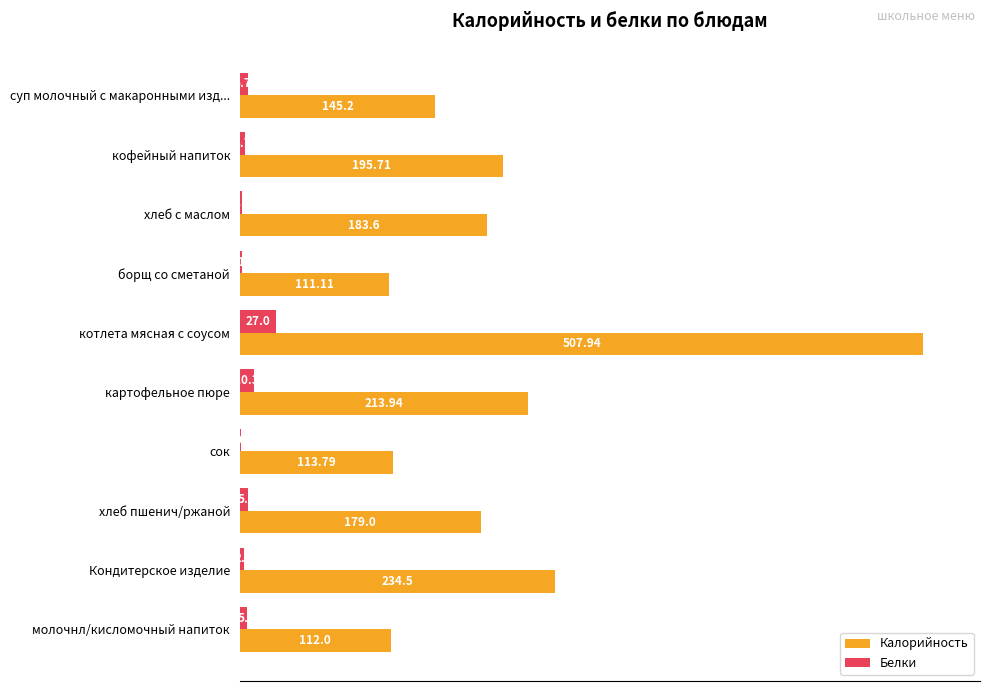

Which series has the largest total across all categories?

Калорийность